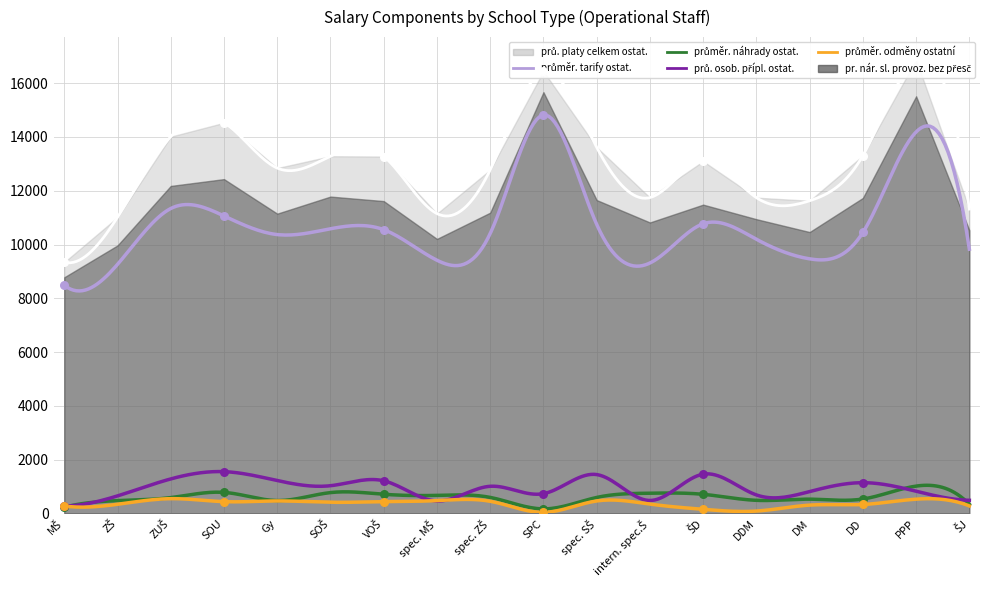

Which series reaches the minimum Y coordinate?

průměr. odměny ostatní